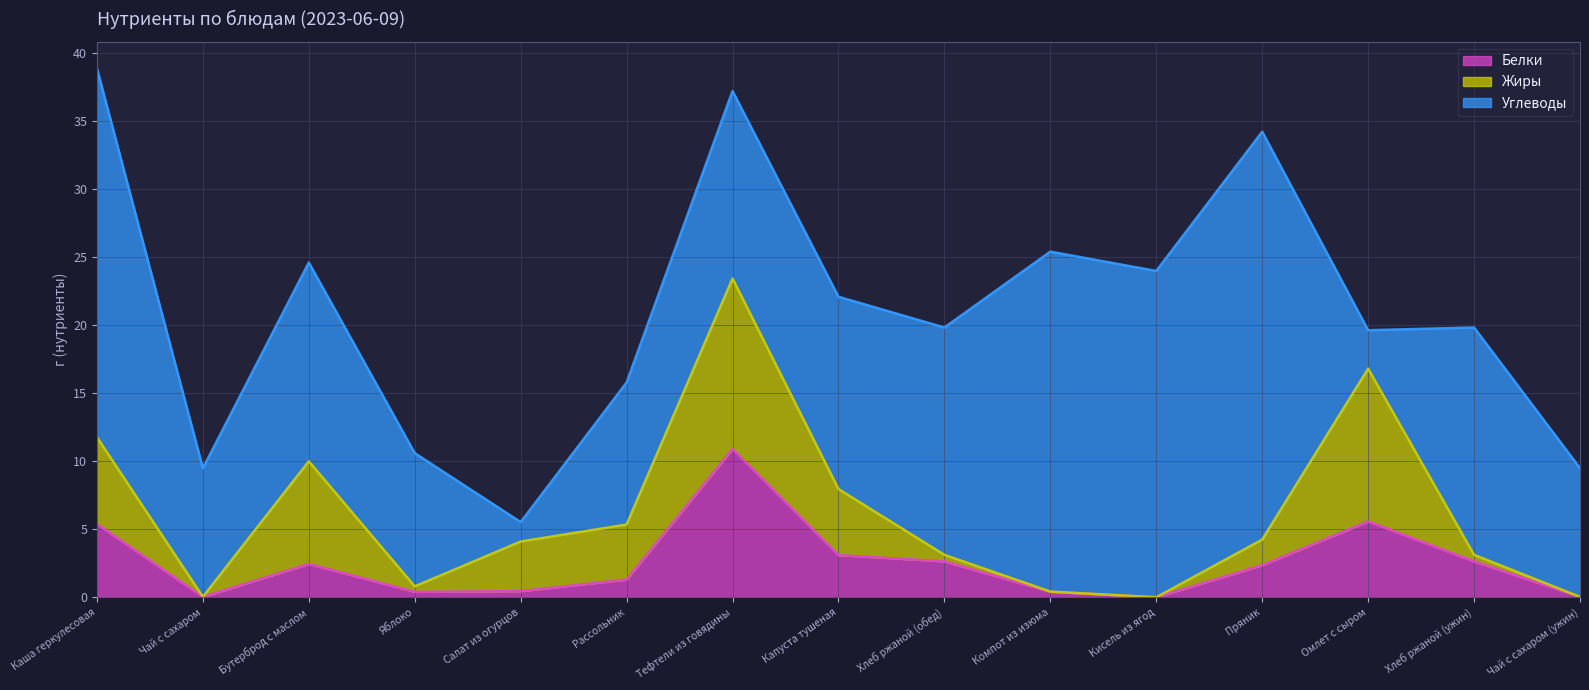

Between Яблоко and Компот из изюма, which is larger?

Яблоко